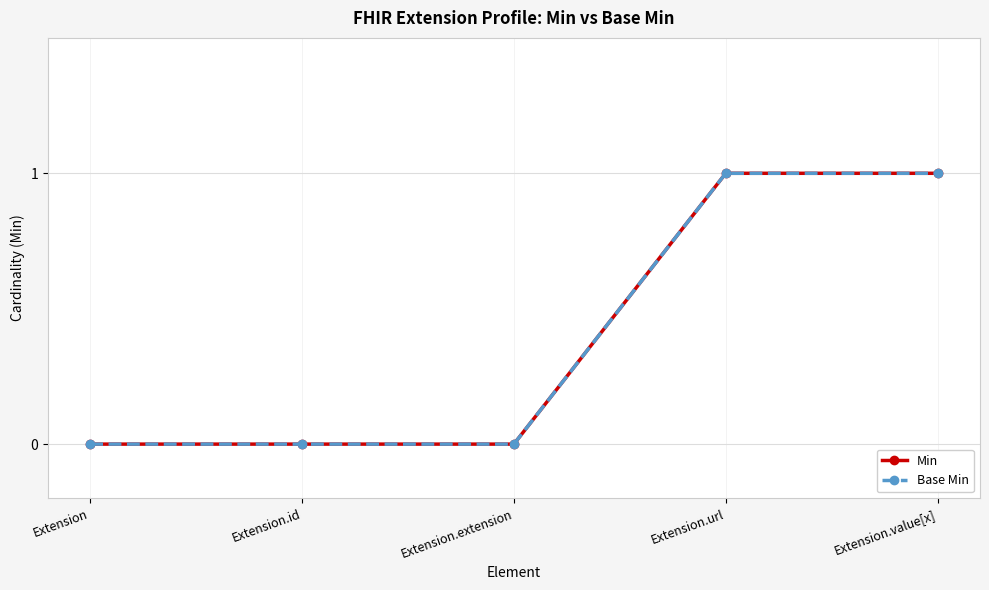

What is the difference between the maximum and minimum values in the Base Min series?

1